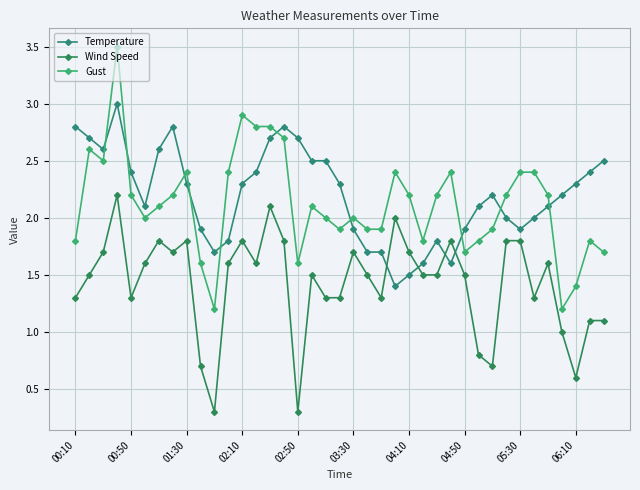

Which series has the widest spread of values?

Gust